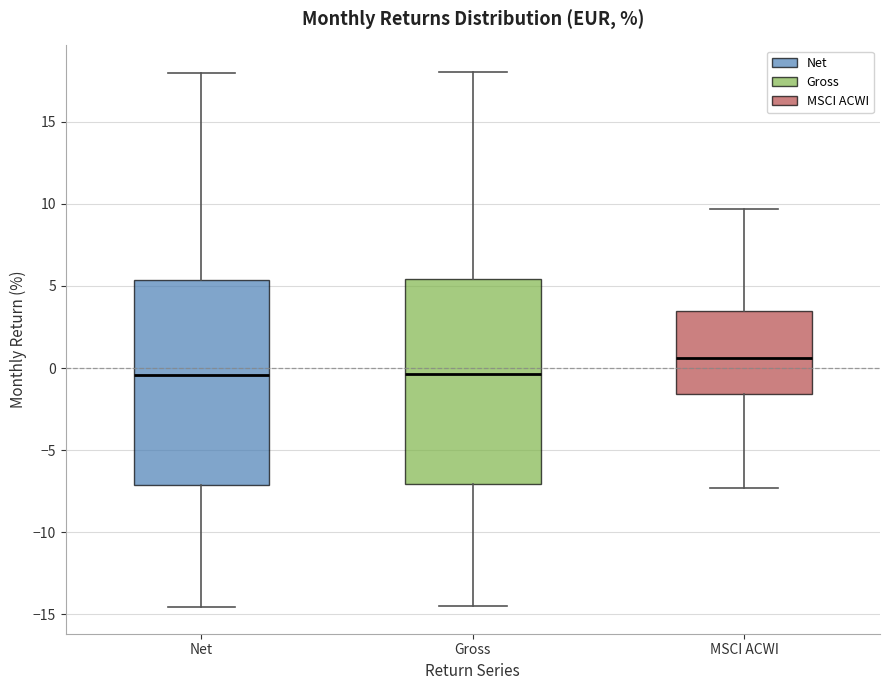

Reading left to right, read every box against the y-axis: the position of its median line, the range the box covers, and the ends of its whiskers. The values are not printed on the chart, so give them approximately, as read against the axis.

Net: median -0.5, box -7.0 to 5.5, whiskers -14.5 to 18.0
Gross: median -0.5, box -7.0 to 5.5, whiskers -14.5 to 18.0
MSCI ACWI: median 0.5, box -1.5 to 3.5, whiskers -7.5 to 9.5